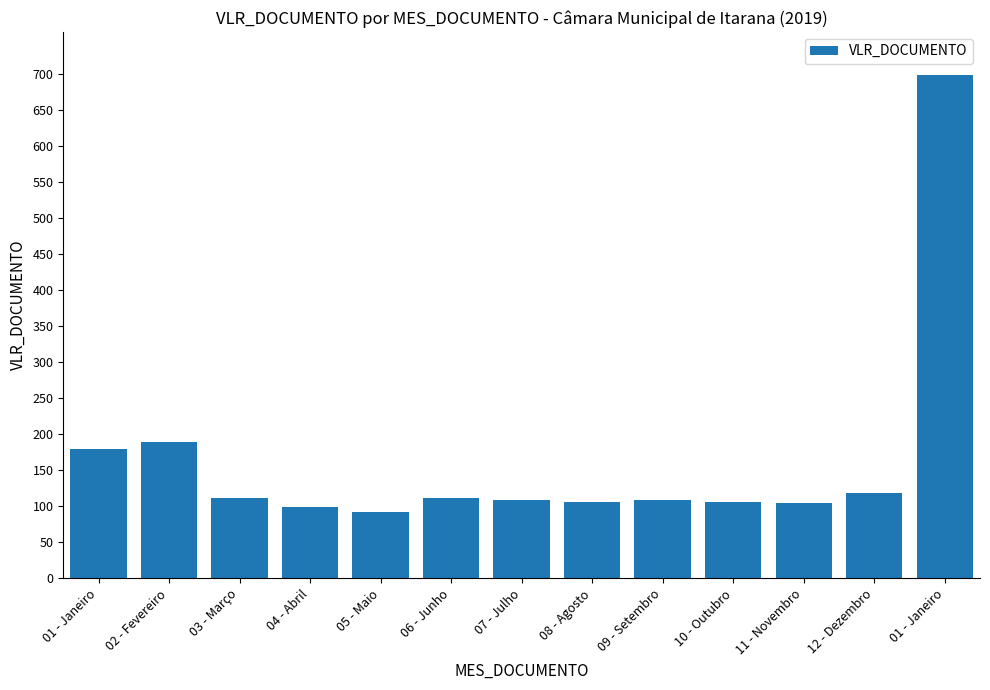

True or false: the data shows 1146.6 at 01 - Janeiro.

False